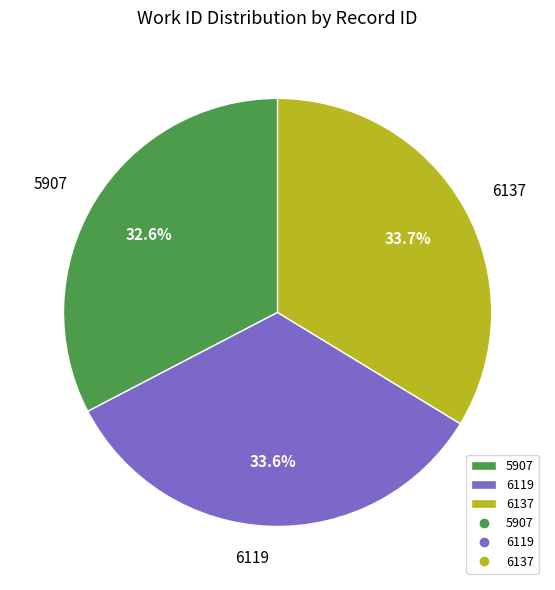

What percentage is NOT represented by 5907?

67.5%